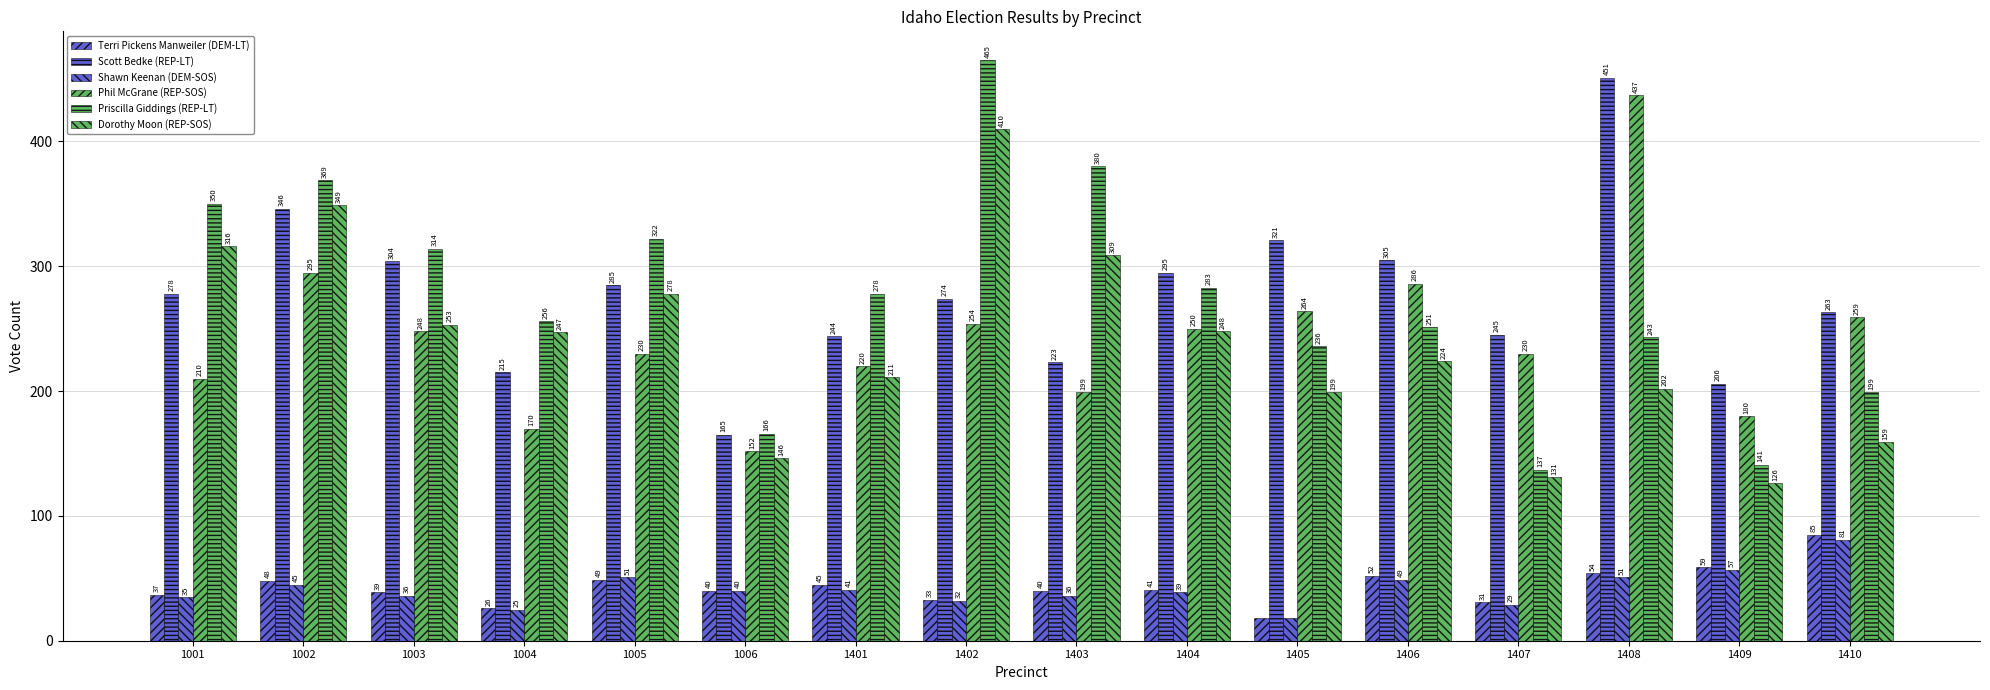

What is the difference between the highest and lowest values at 1402?

433